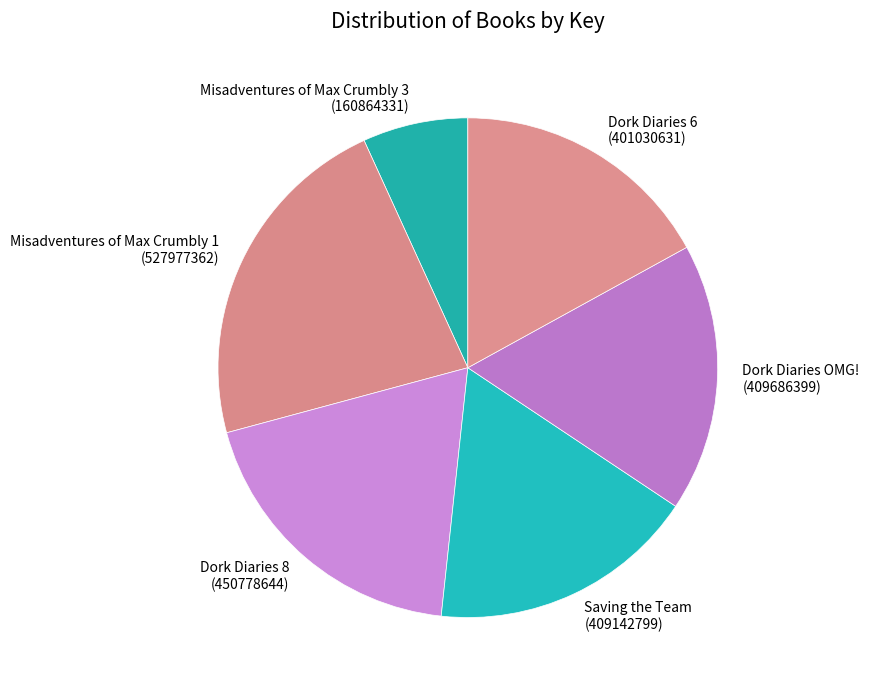

Combined, do Dork Diaries 8 (450778644) and Misadventures of Max Crumbly 3 (160864331) account for over 50%?

No